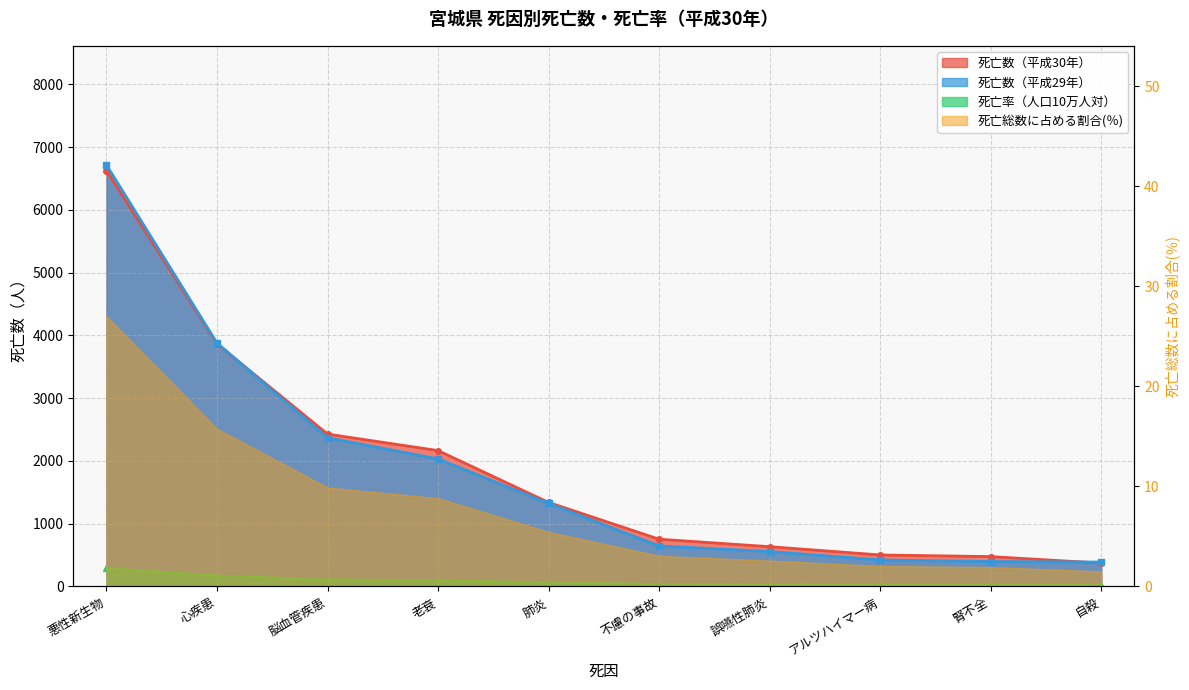

What is the difference between the highest and lowest values at 不慮の事故?

720.2